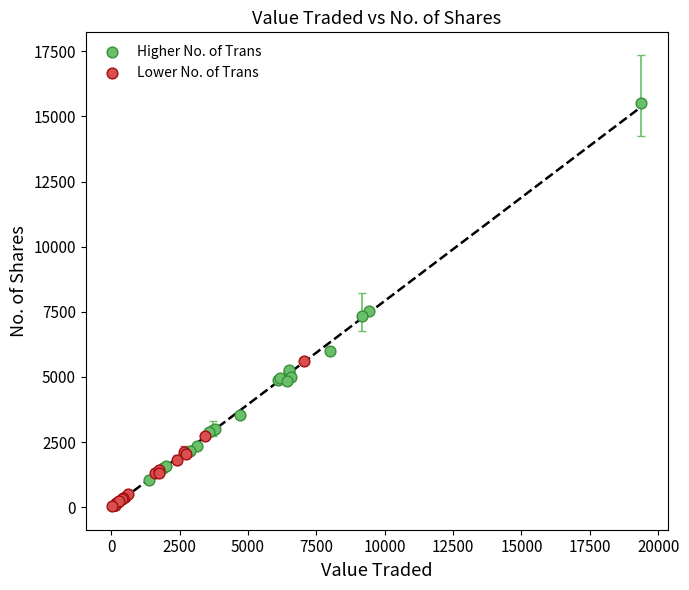

Which series reaches the minimum Y coordinate?

Lower No. of Trans